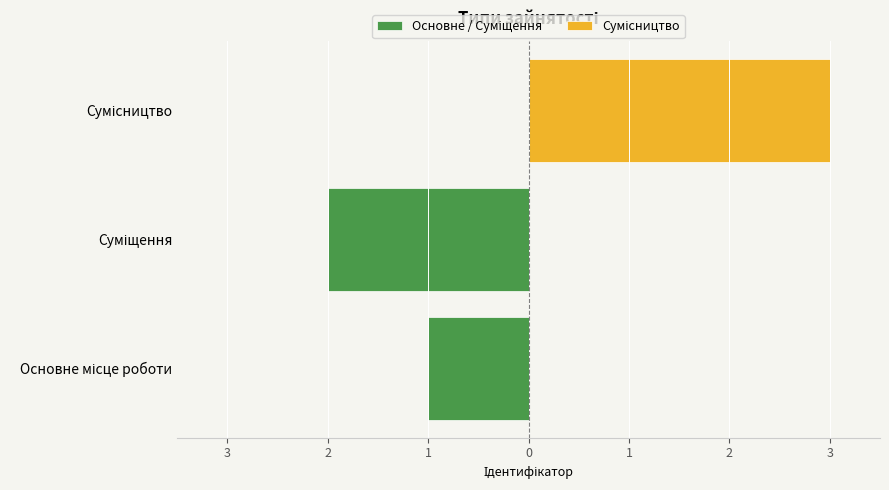

True or false: Основне / Суміщення has a value of -2 at Суміщення.

True